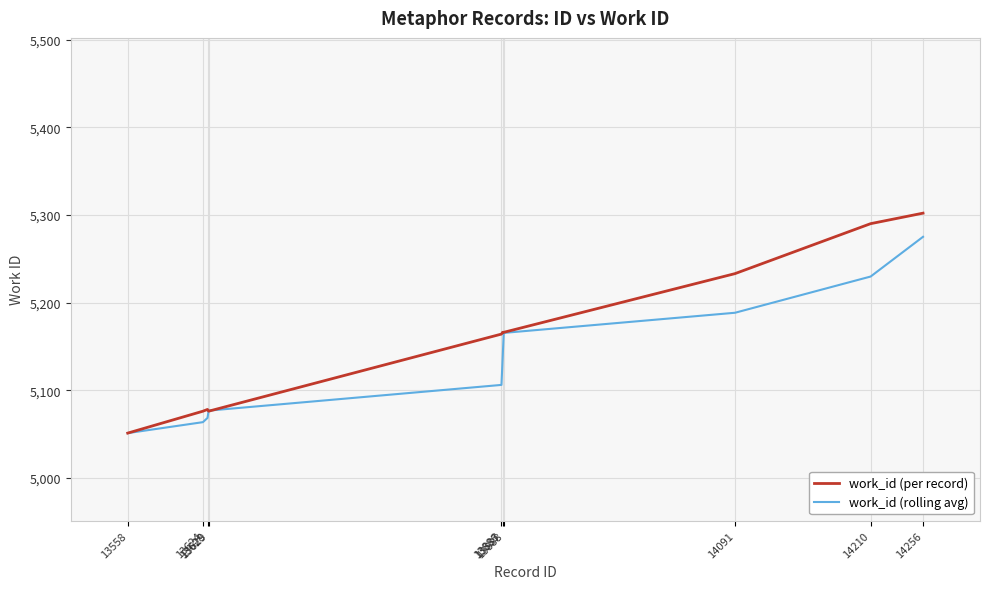

At which category is the sum across all series the highest?

14256